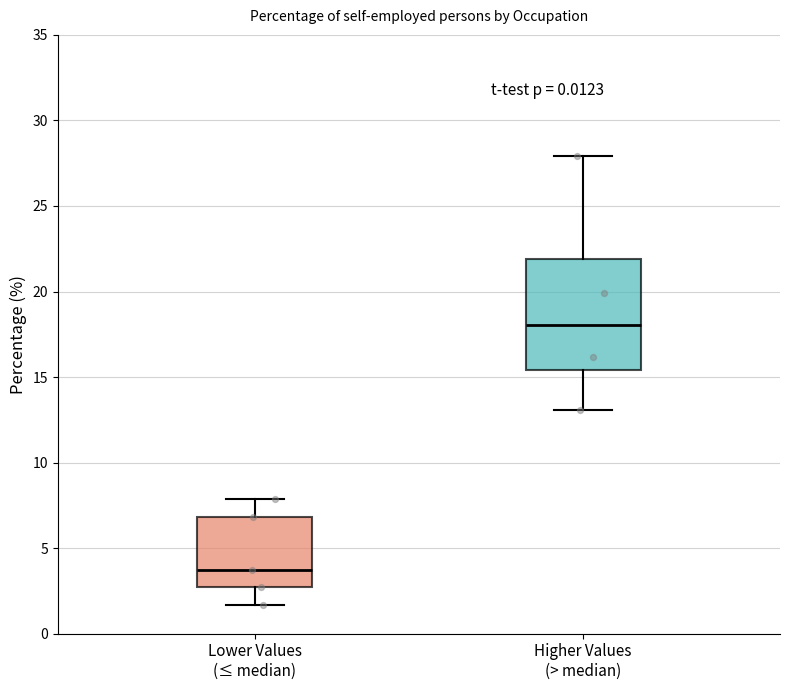

Which box is the tallest, from its lower edge to its upper edge?

Higher Values (> median)